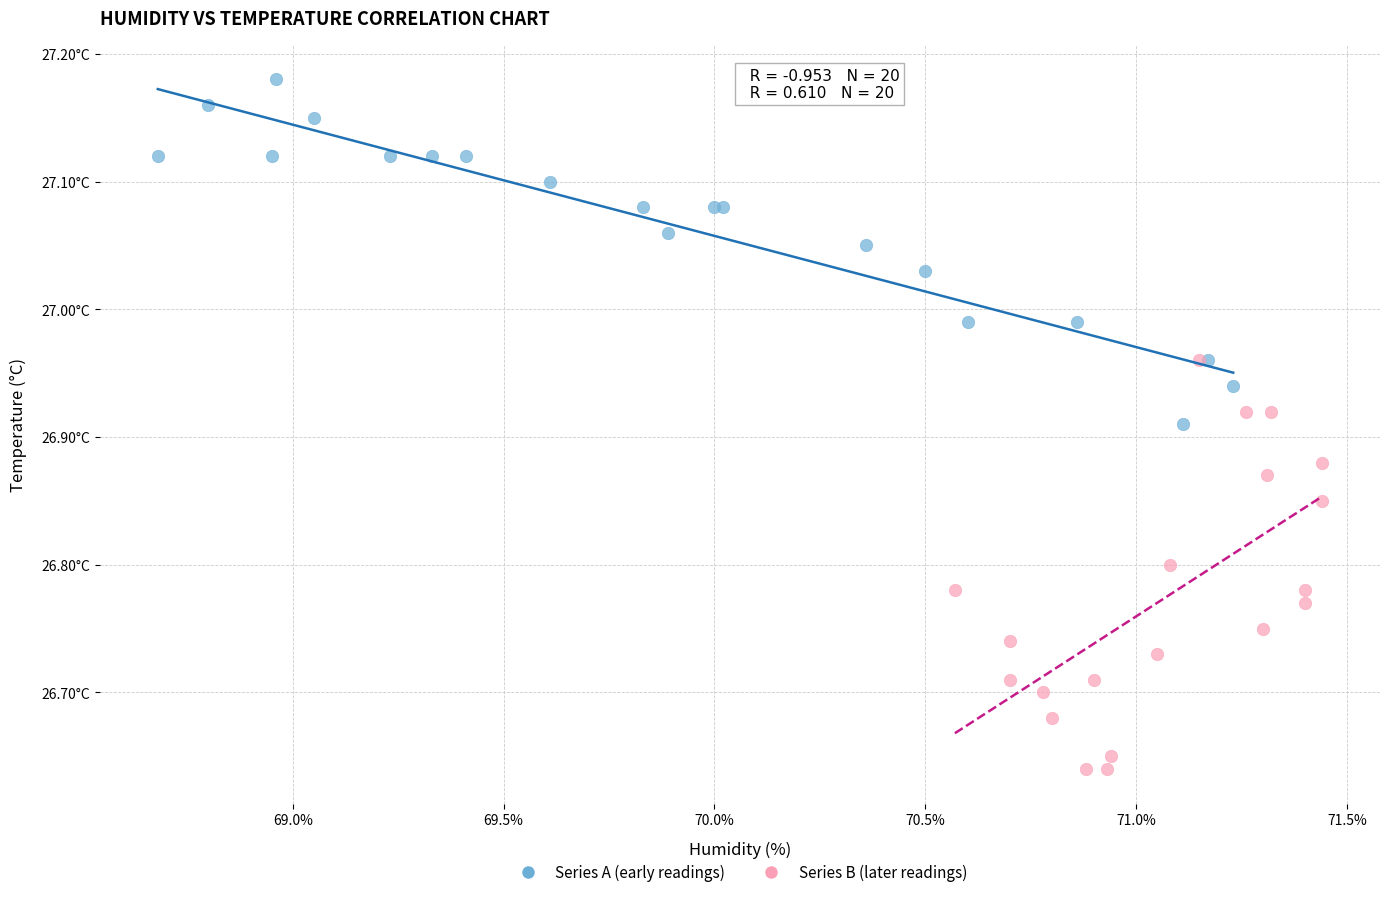

What are all the series names shown in the legend?

Series A (early readings), Series B (later readings)